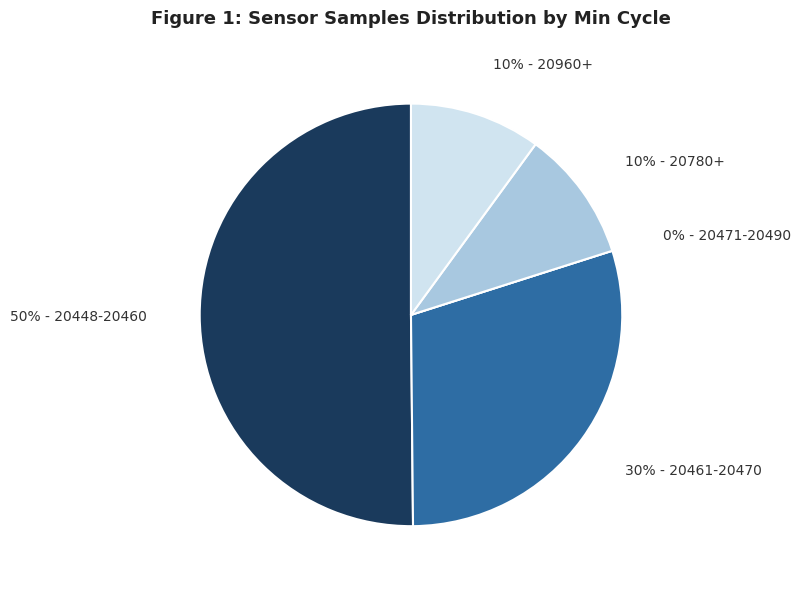

Do 28/20971 and 28/20781 together represent more than half of the pie?

No